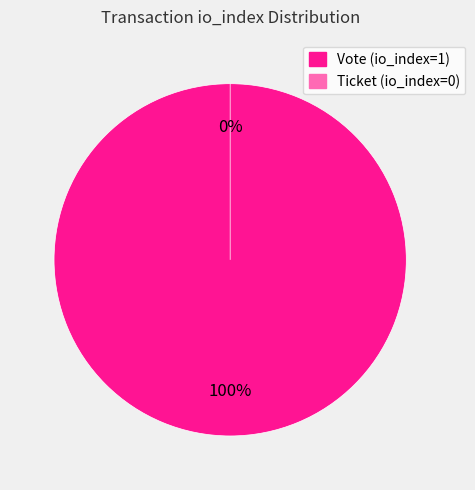

What percentage do Ticket (io_index=0) and Vote (io_index=1) together represent?

100.0%